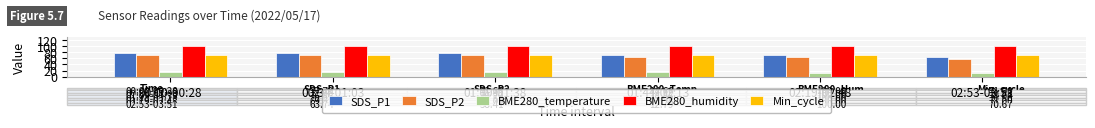

Read the BME280_humidity value at 02:19-02:48.

100.0